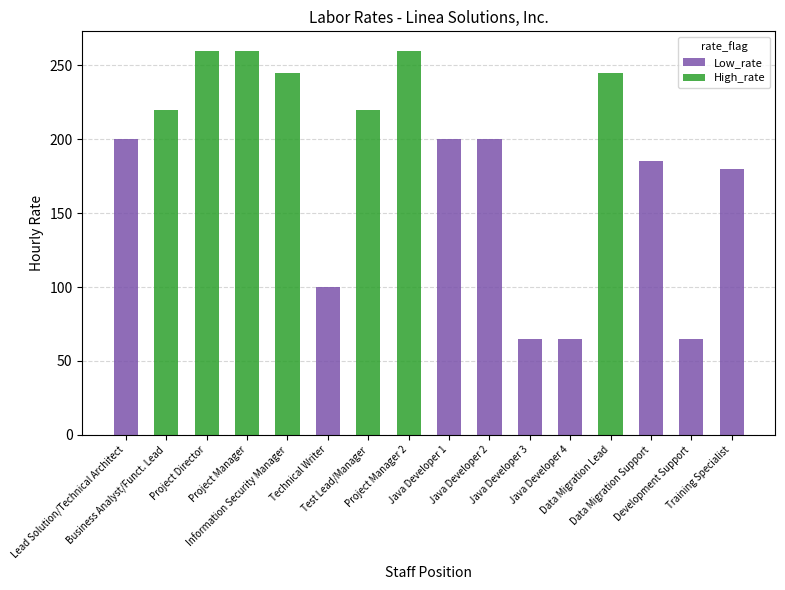

What is the maximum value for Low_rate?

200